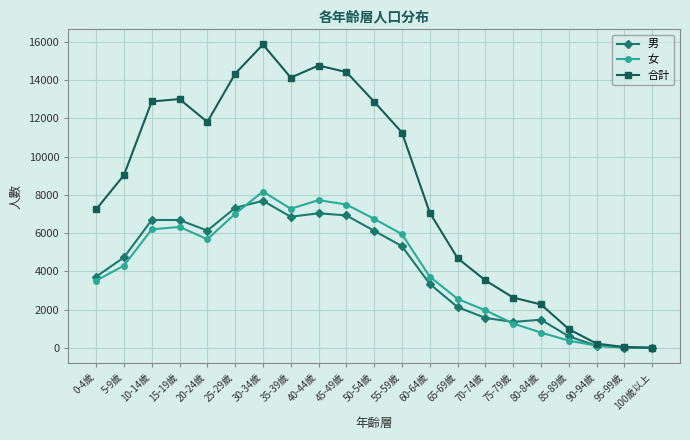

Is this an area chart (filled region under the line)?

No